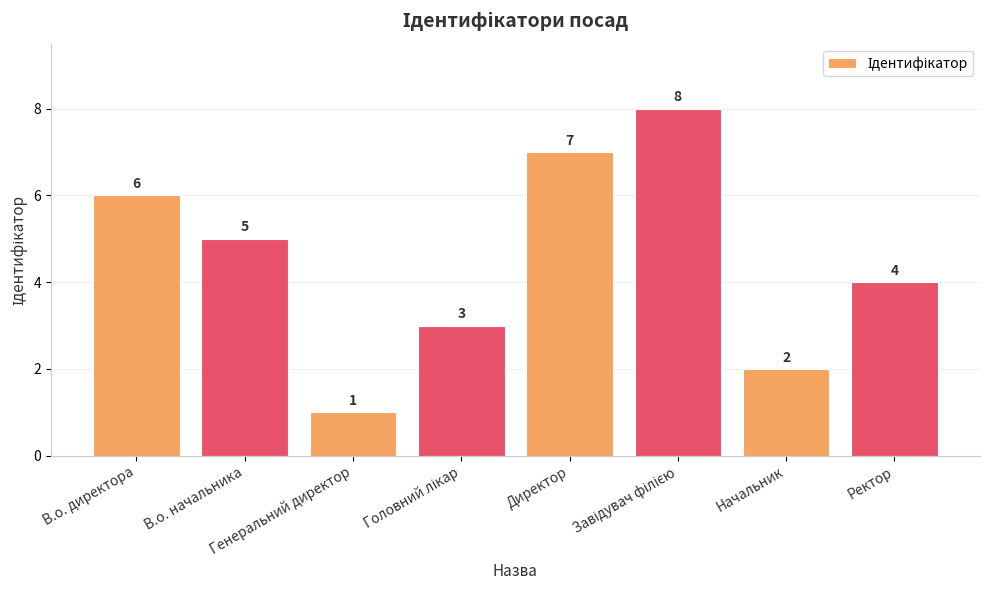

What is the sum of all values?

36